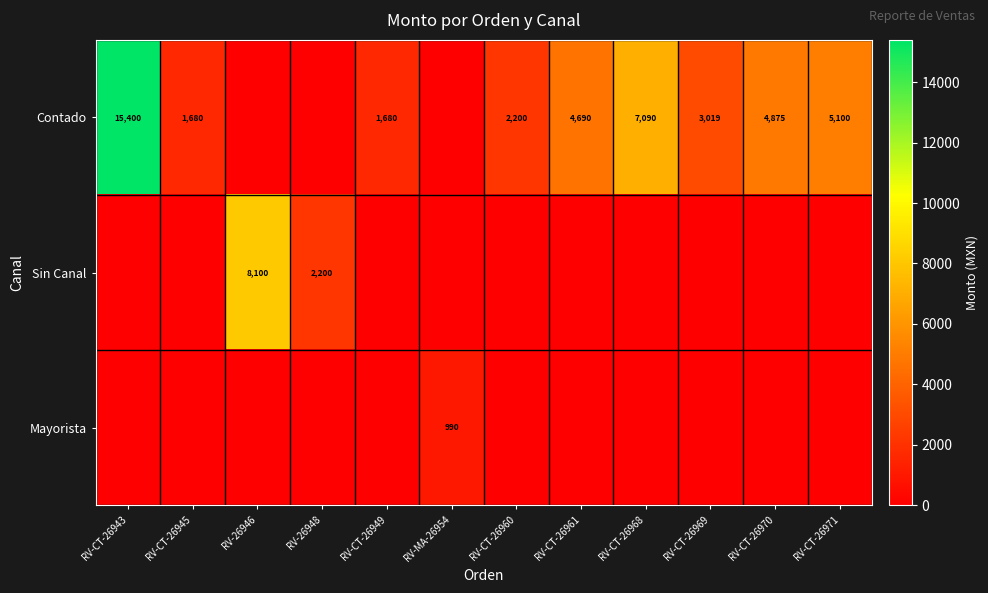

What is the difference between the Contado values at RV-CT-26945 and RV-CT-26961?

3010